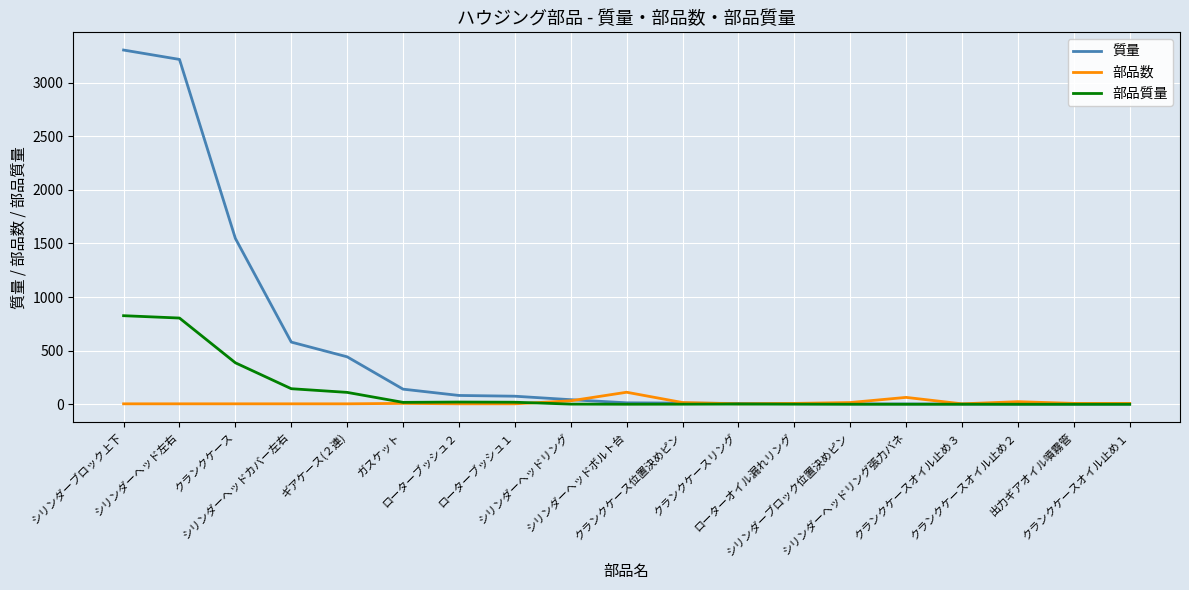

What is the sum of all 部品数 values?

332.0